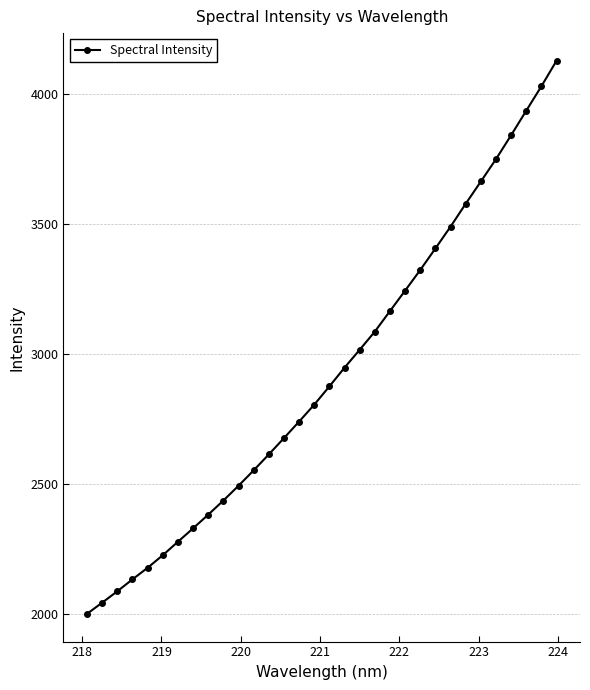

What is the value of the 7th point from the left?

2277.0